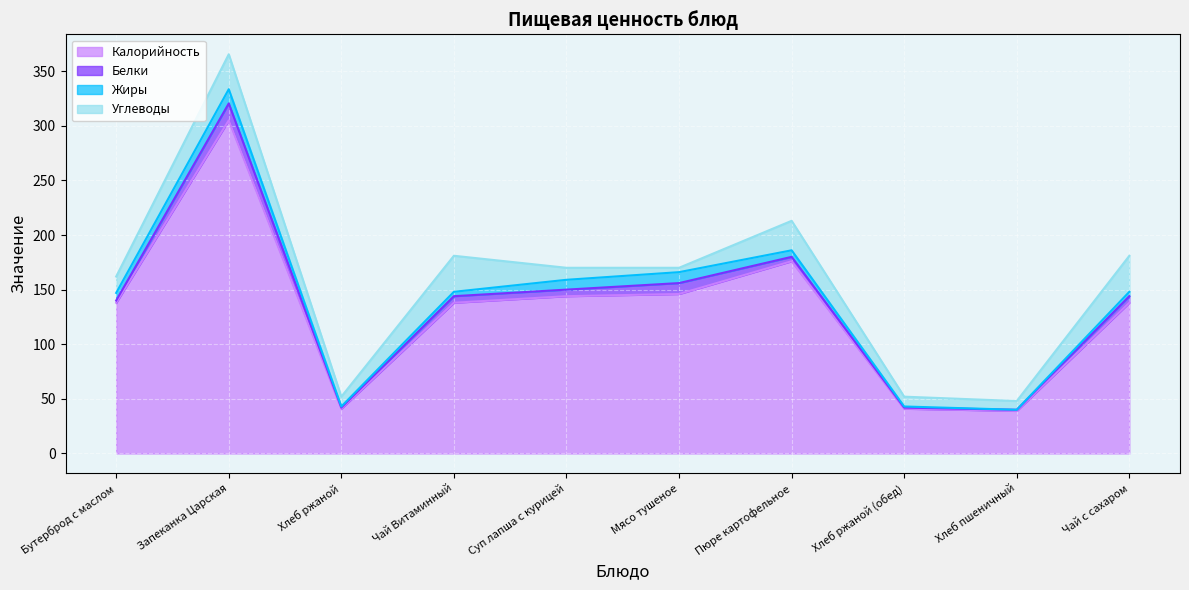

How many values in Жиры are above zero?

9